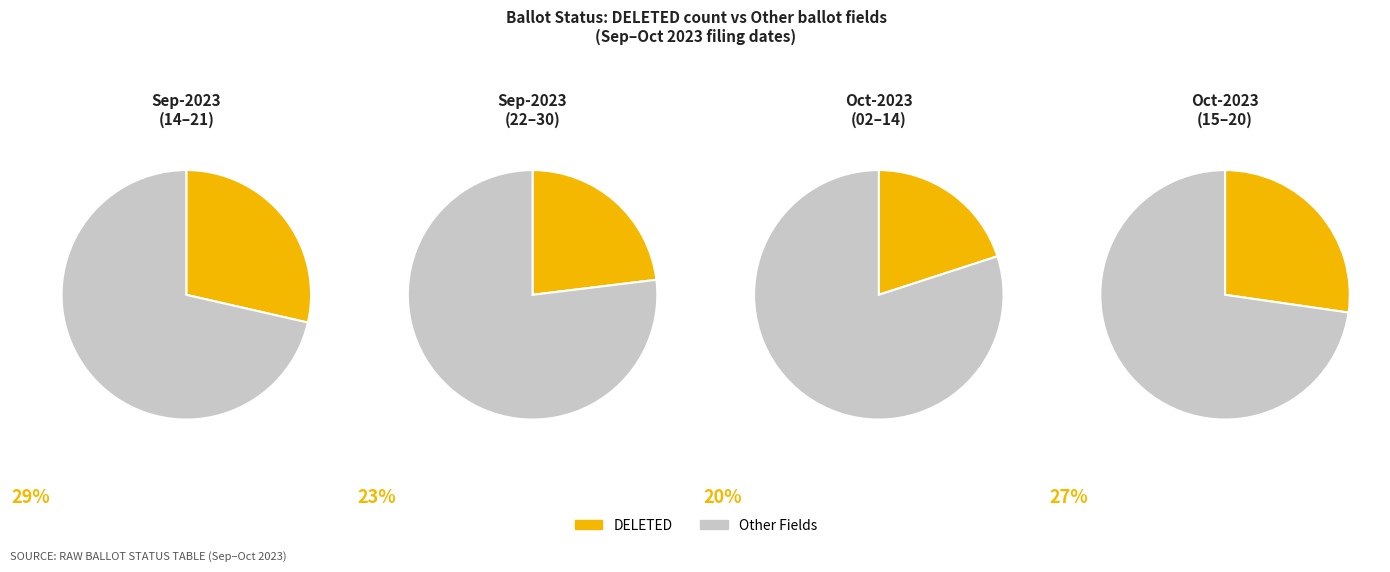

Which series has the largest range (max minus min)?

DELETED